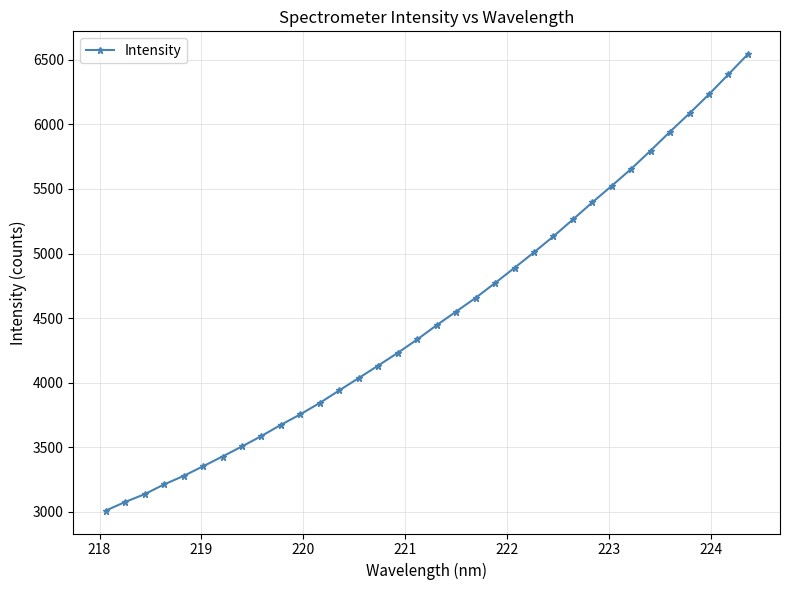

What is the maximum value shown in the chart?

6542.6